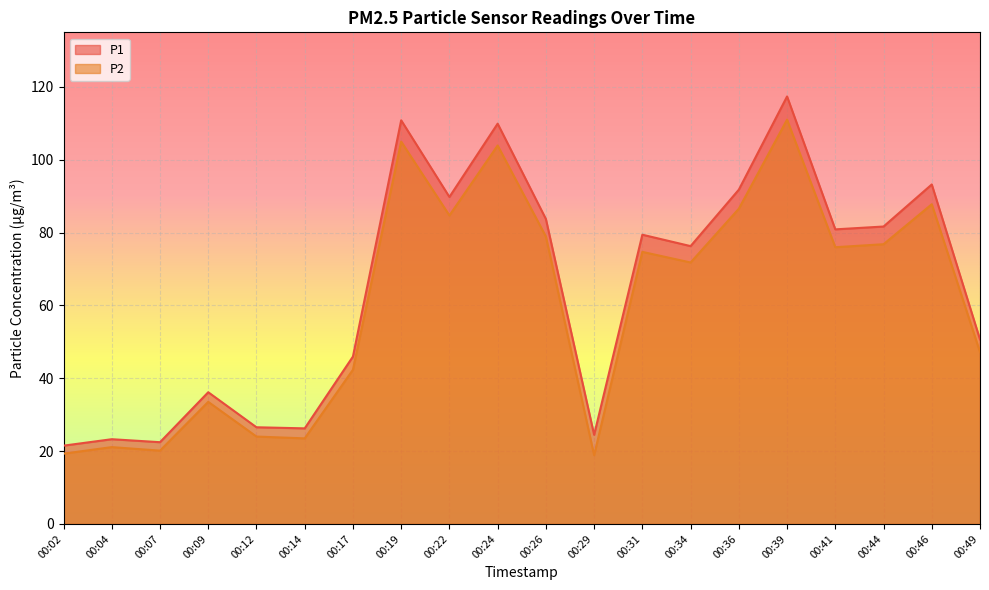

How many data points does each series have?

20